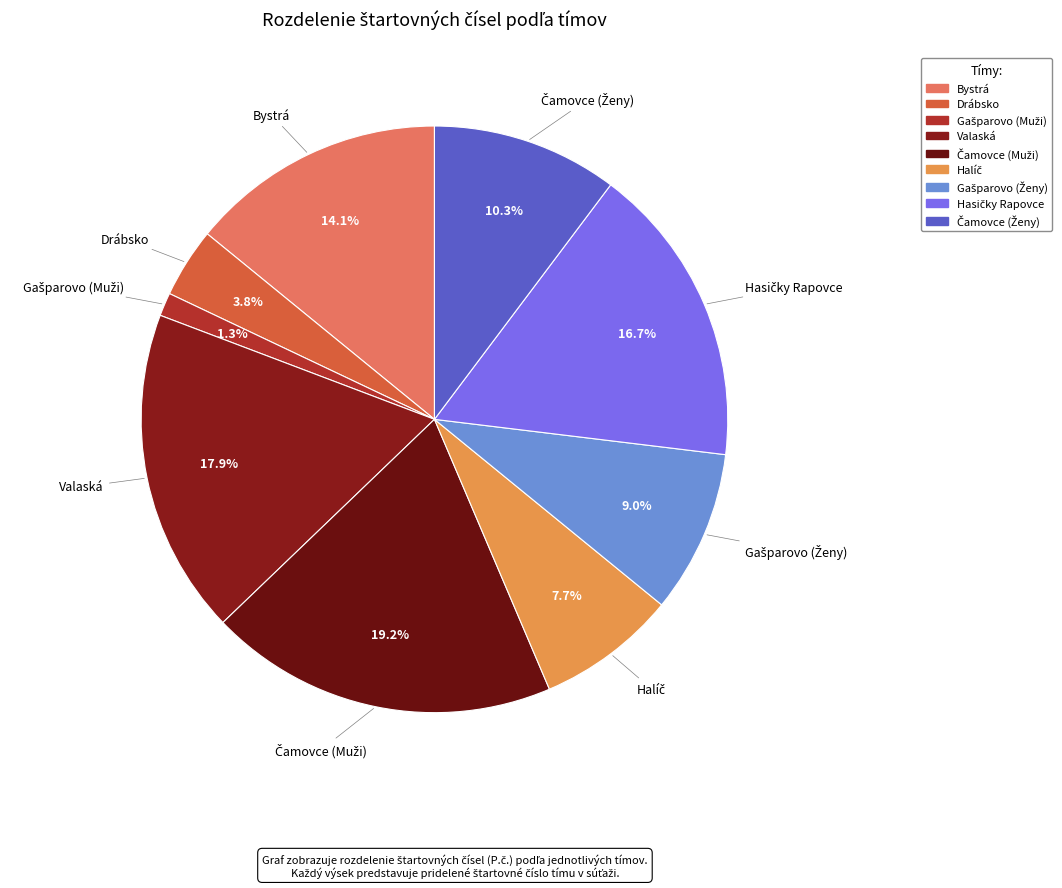

To the nearest percent, what is the average slice percentage?

11%